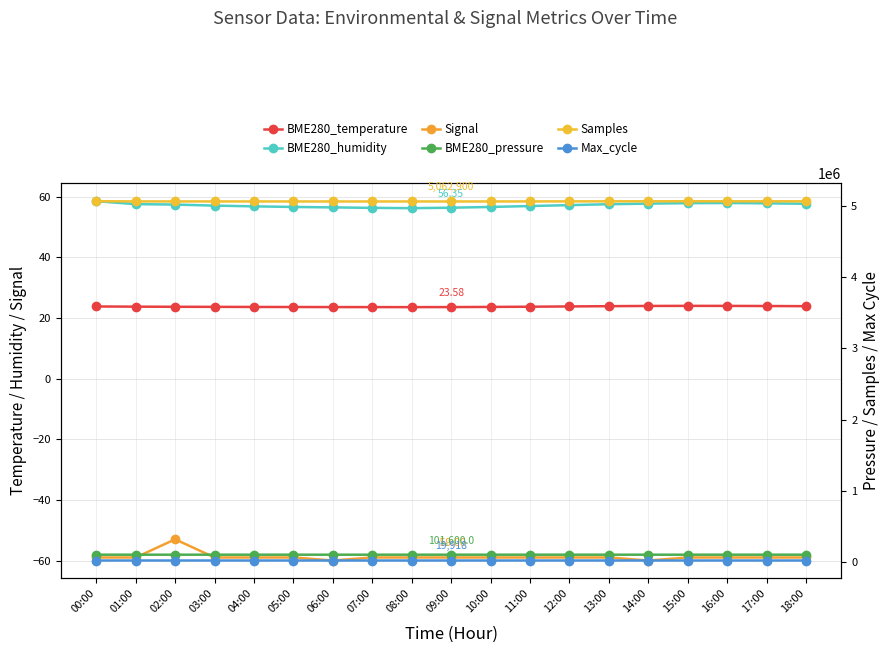

Reading left to right, transcribe all the data shown in this chart.

BME280_temperature: 00:00=23.8	01:00=23.7	02:00=23.7	03:00=23.6	04:00=23.6	05:00=23.6	06:00=23.6	07:00=23.6	08:00=23.6	09:00=23.6	10:00=23.6	11:00=23.7	12:00=23.8	13:00=23.9	14:00=23.9	15:00=24.0	16:00=24.0	17:00=23.9	18:00=23.9
BME280_humidity: 00:00=58.5	01:00=57.5	02:00=57.4	03:00=57.0	04:00=56.8	05:00=56.6	06:00=56.5	07:00=56.3	08:00=56.2	09:00=56.4	10:00=56.6	11:00=56.9	12:00=57.2	13:00=57.5	14:00=57.7	15:00=57.9	16:00=57.9	17:00=57.8	18:00=57.6
Signal: 00:00=-59.0	01:00=-59.0	02:00=-53.0	03:00=-59.0	04:00=-59.0	05:00=-59.0	06:00=-60.0	07:00=-59.0	08:00=-59.0	09:00=-59.0	10:00=-59.0	11:00=-59.0	12:00=-59.0	13:00=-59.0	14:00=-60.0	15:00=-59.0	16:00=-59.0	17:00=-59.0	18:00=-59.0
BME280_pressure: 00:00=101629.8	01:00=101617.0	02:00=101605.7	03:00=101611.4	04:00=101608.0	05:00=101605.0	06:00=101603.0	07:00=101600.0	08:00=101598.0	09:00=101600.0	10:00=101605.0	11:00=101612.0	12:00=101620.0	13:00=101628.0	14:00=101635.0	15:00=101638.0	16:00=101636.0	17:00=101630.0	18:00=101625.0
Samples: 00:00=5066350.0	01:00=5063616.0	02:00=5063360.0	03:00=5063239.0	04:00=5063100.0	05:00=5063000.0	06:00=5062900.0	07:00=5062850.0	08:00=5062800.0	09:00=5062900.0	10:00=5063200.0	11:00=5063600.0	12:00=5064200.0	13:00=5064900.0	14:00=5065500.0	15:00=5065800.0	16:00=5065700.0	17:00=5065400.0	18:00=5065100.0
Max_cycle: 00:00=19914.0	01:00=19923.0	02:00=19983.0	03:00=19913.0	04:00=19915.0	05:00=19916.0	06:00=19912.0	07:00=19914.0	08:00=19916.0	09:00=19918.0	10:00=19920.0	11:00=19922.0	12:00=19925.0	13:00=19928.0	14:00=19930.0	15:00=19929.0	16:00=19926.0	17:00=19922.0	18:00=19918.0